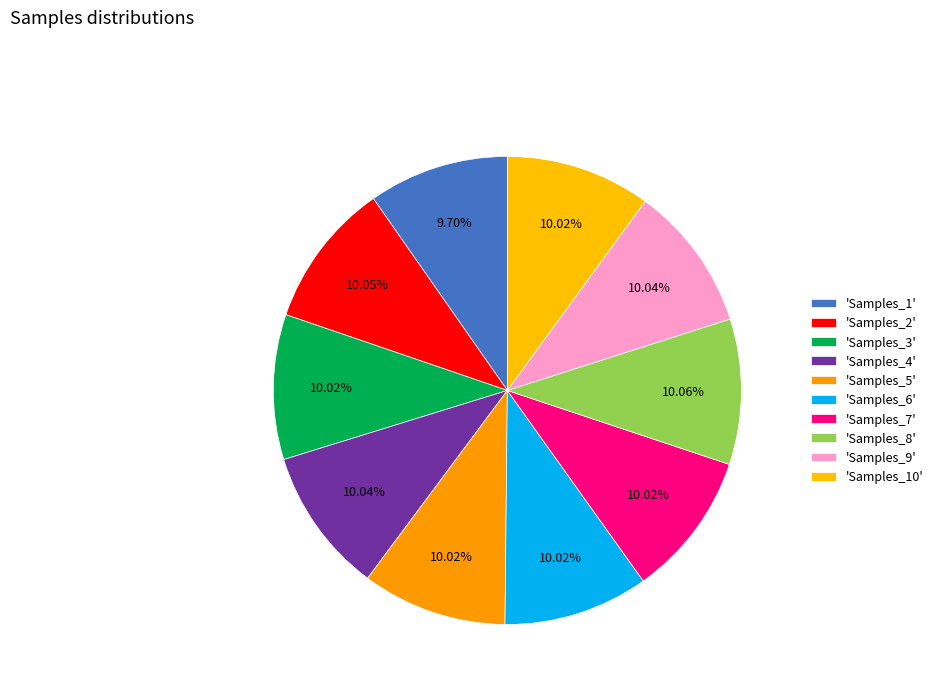

Count the number of slices in the pie.

10